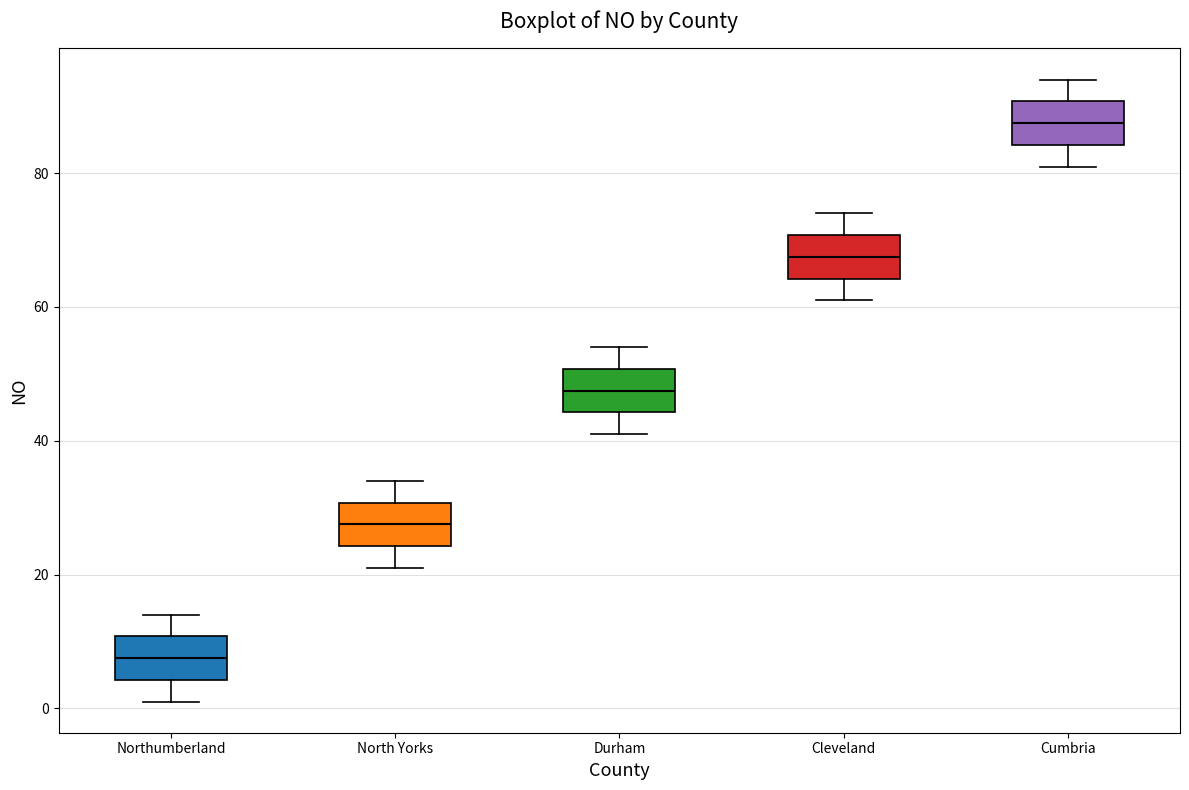

Reading left to right, transcribe this box plot: for each box, give where its median line is, the range the box spans, and where its two whiskers end, as read against the y-axis. The values are not printed on the chart, so give them approximately, as read against the axis.

Northumberland: median 8, box 4 to 10, whiskers 2 to 14
North Yorks: median 28, box 24 to 30, whiskers 22 to 34
Durham: median 48, box 44 to 50, whiskers 42 to 54
Cleveland: median 68, box 64 to 70, whiskers 62 to 74
Cumbria: median 88, box 84 to 90, whiskers 82 to 94